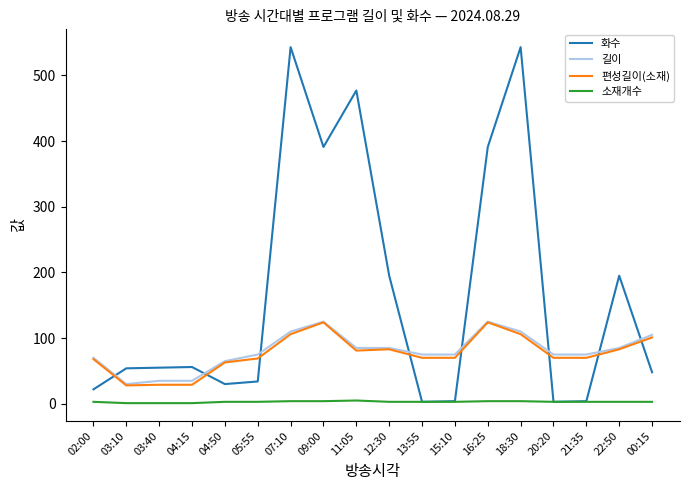

How many lines are shown in the chart?

4